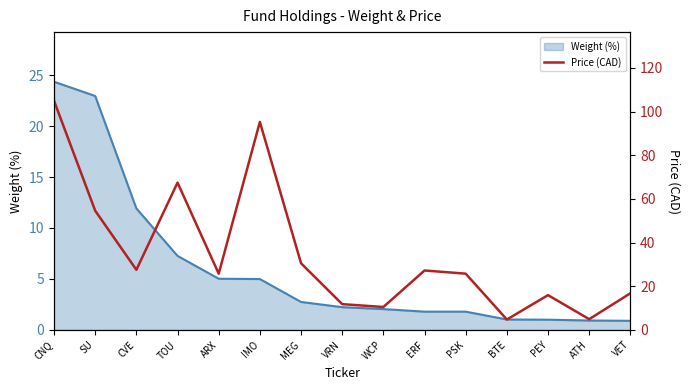

Between PSK and TOU, which is larger?

TOU